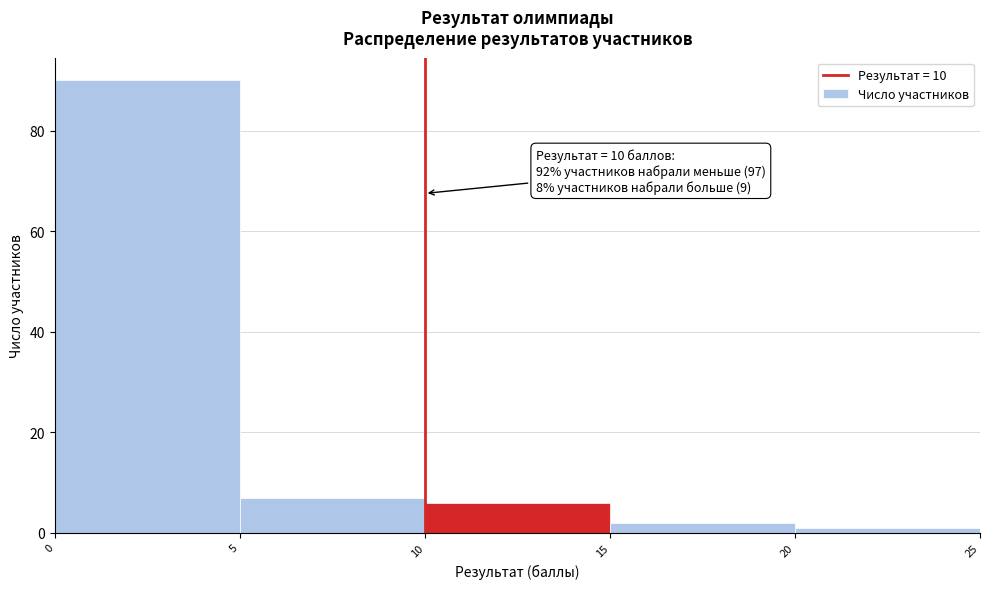

Over which range of the x-axis is the bar tallest?

0 to 5